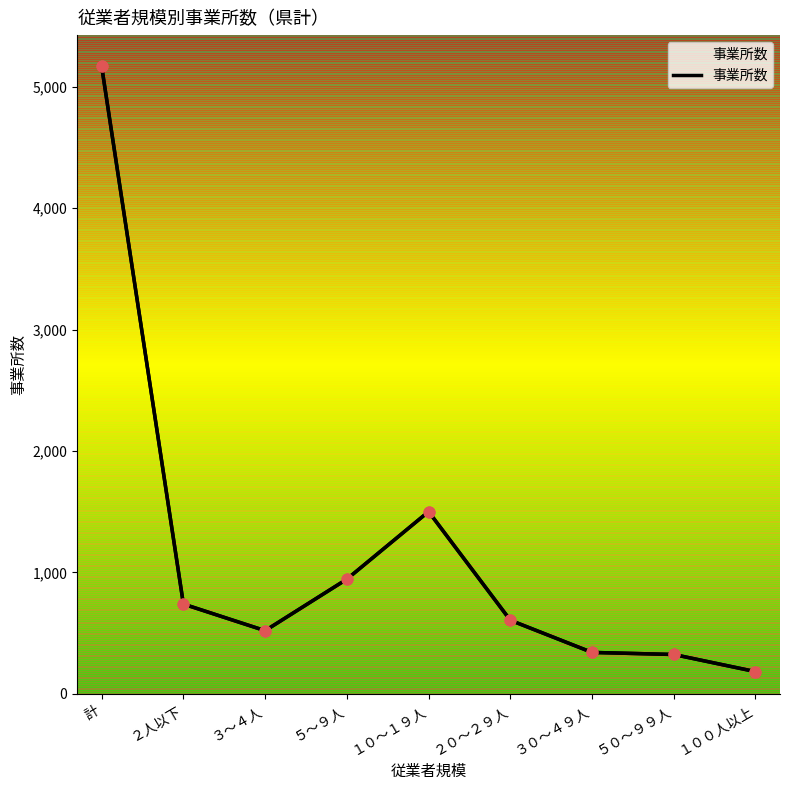

What is the change in value from ２０～２９人 to ３０～４９人?

-265